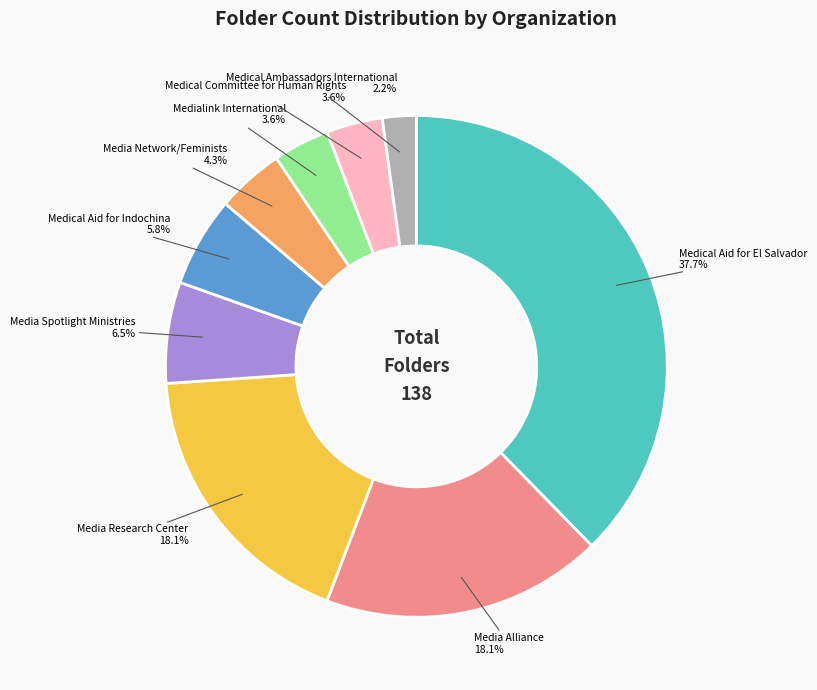

Is there any slice that represents more than half of the pie?

No